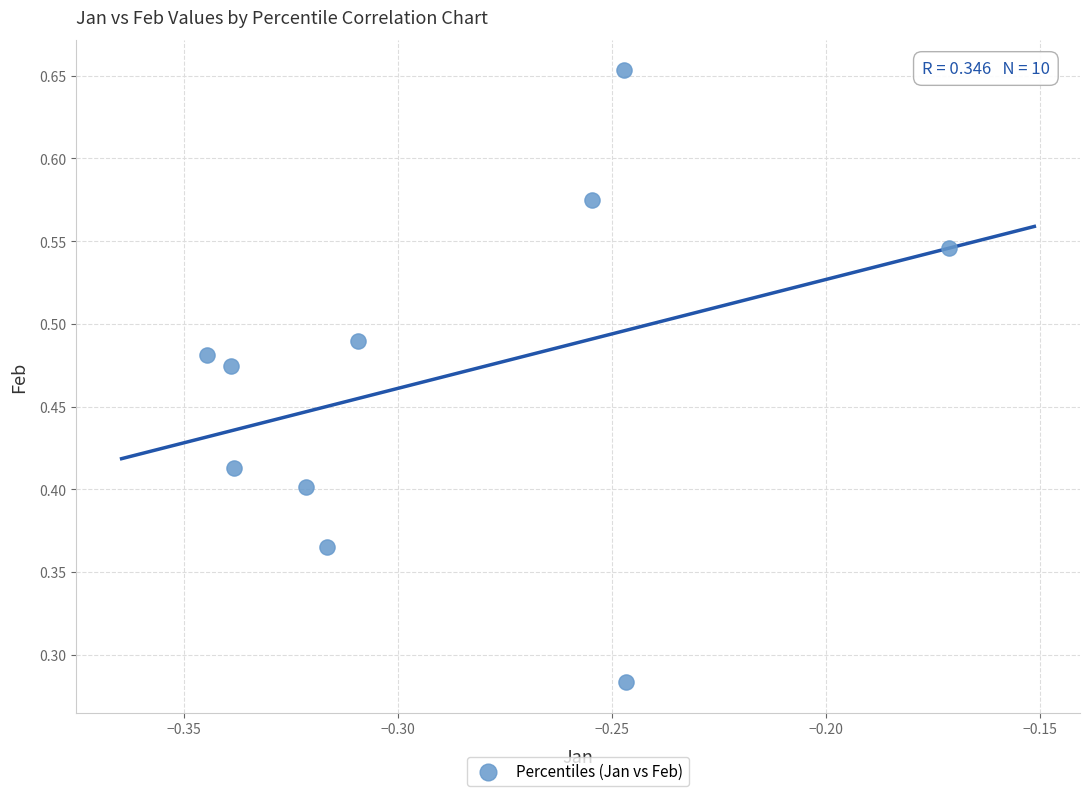

What is the average X value?

-0.3